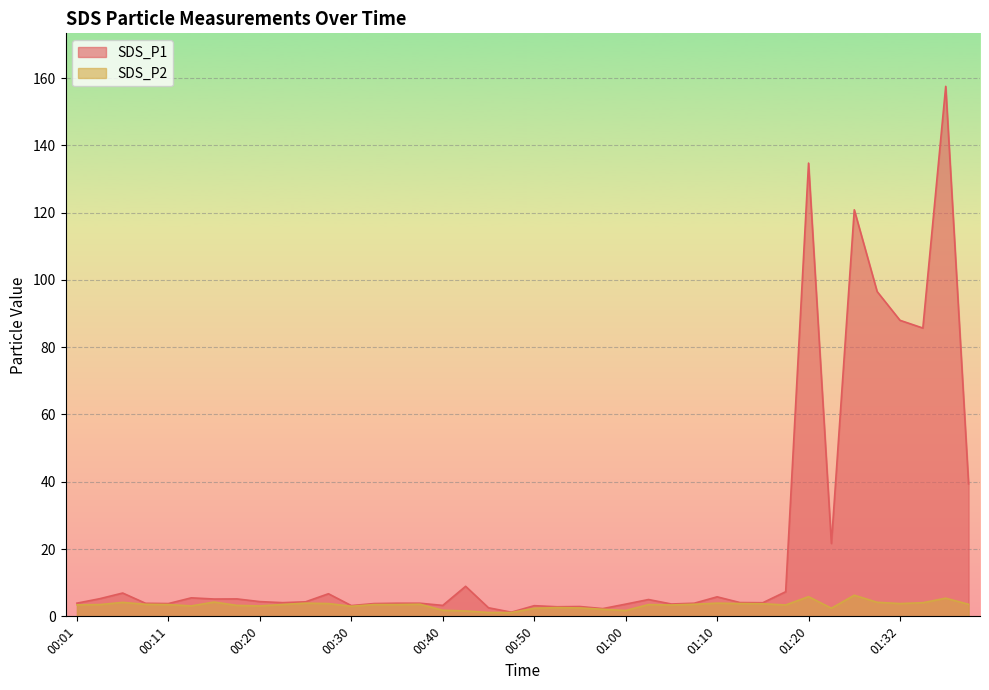

Where does the SDS_P2 series first go above 3?

00:01